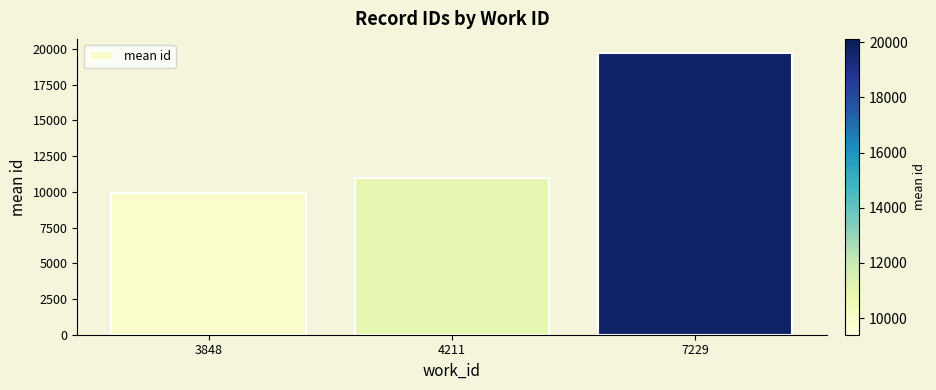

How many bars are there in total?

3